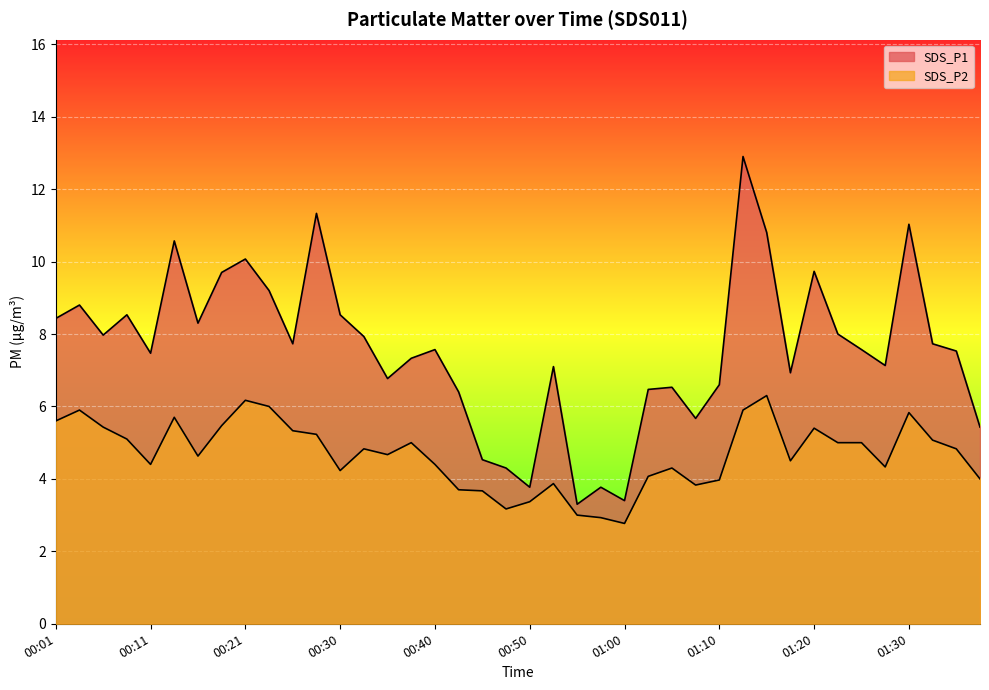

What is the approximate value of SDS_P2 at 00:11?

4.4